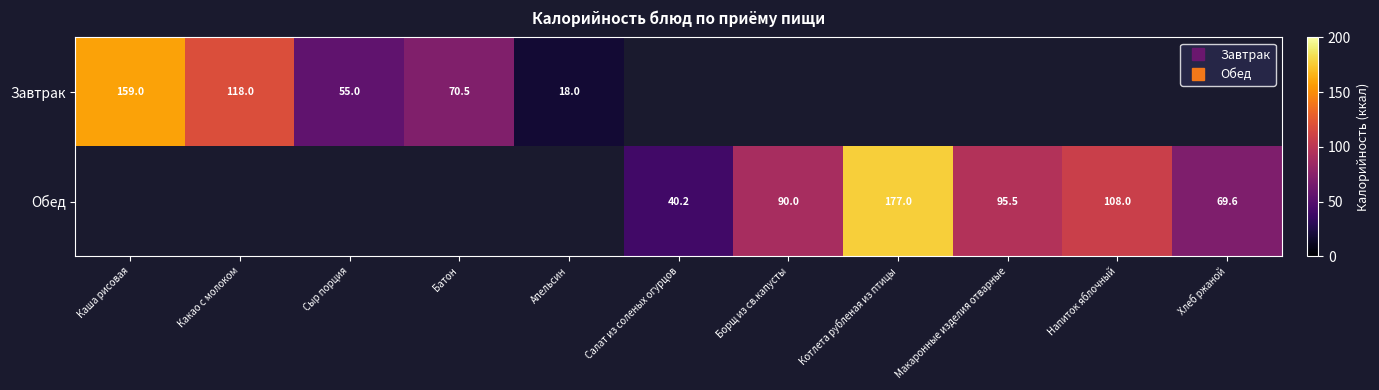

Which category has the highest value across all series?

Котлета рубленая из птицы